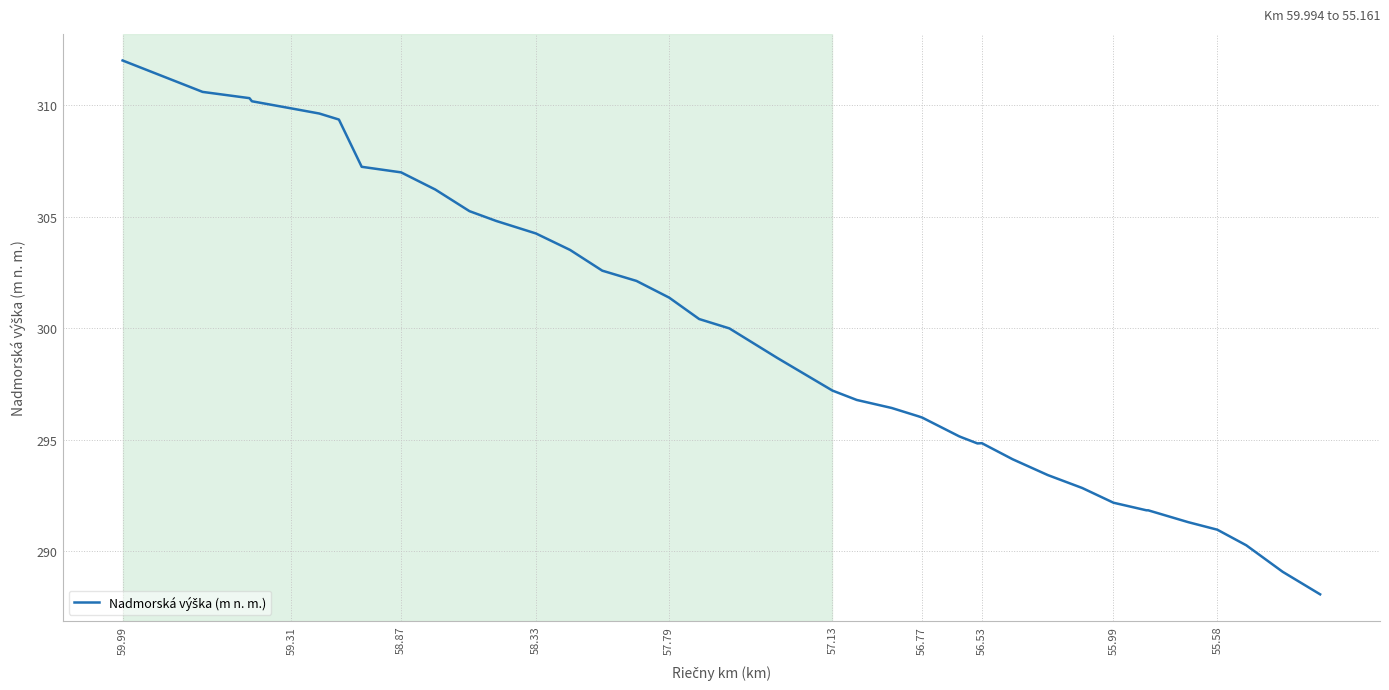

Which label corresponds to the largest value in the chart?

59.99